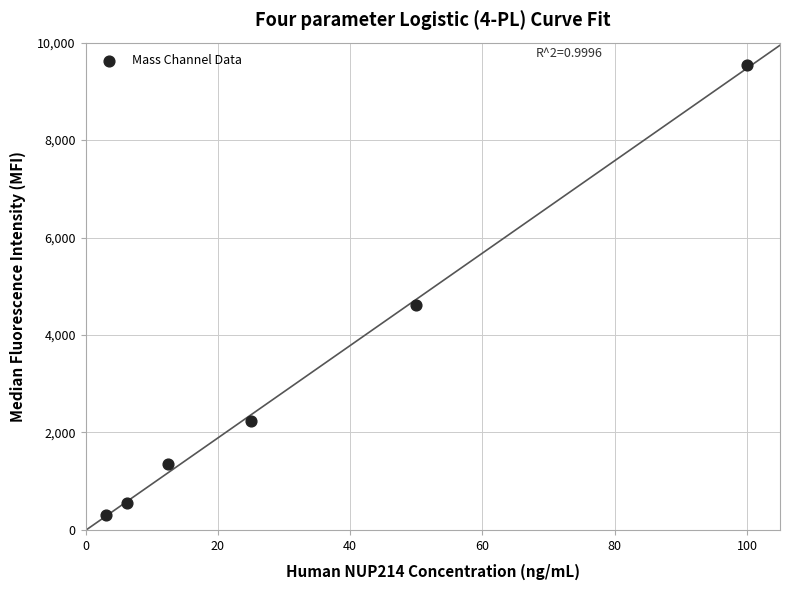

What is the range of Y values (max minus min)?

9228